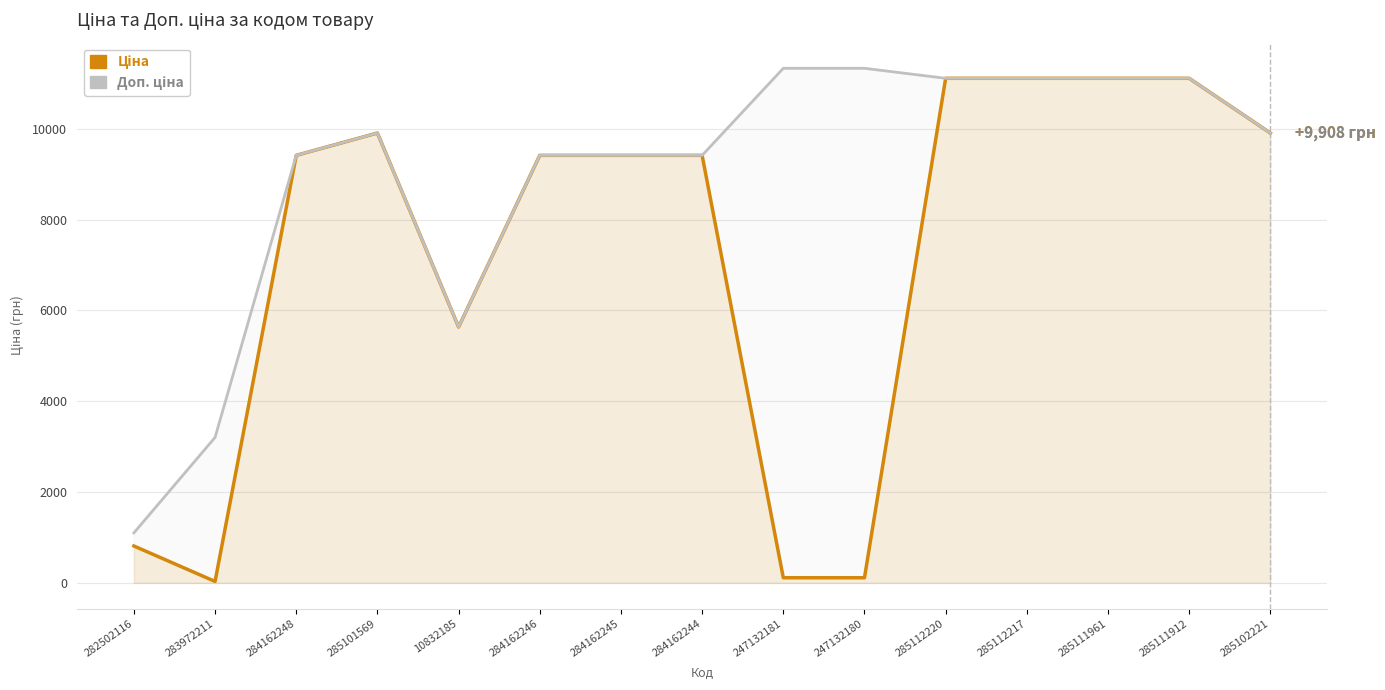

Which series has the largest range (max minus min)?

Ціна